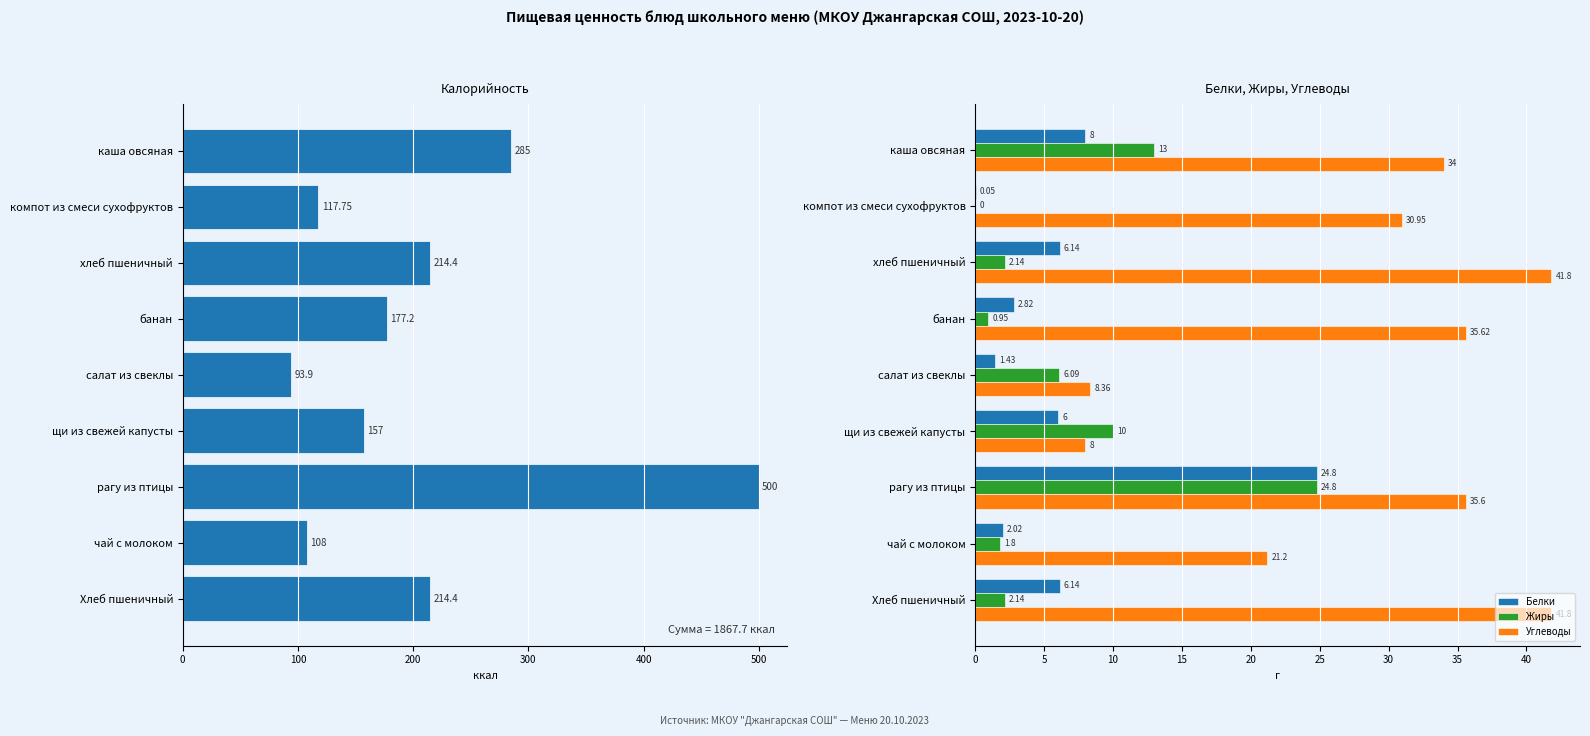

Is the value of Жиры at салат из свеклы greater than the value of Белки at хлеб пшеничный?

No